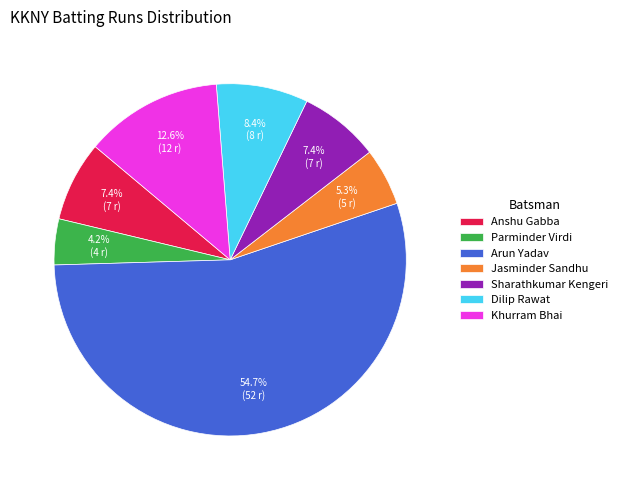

Is it true that Khurram Bhai is 25% of the pie?

False